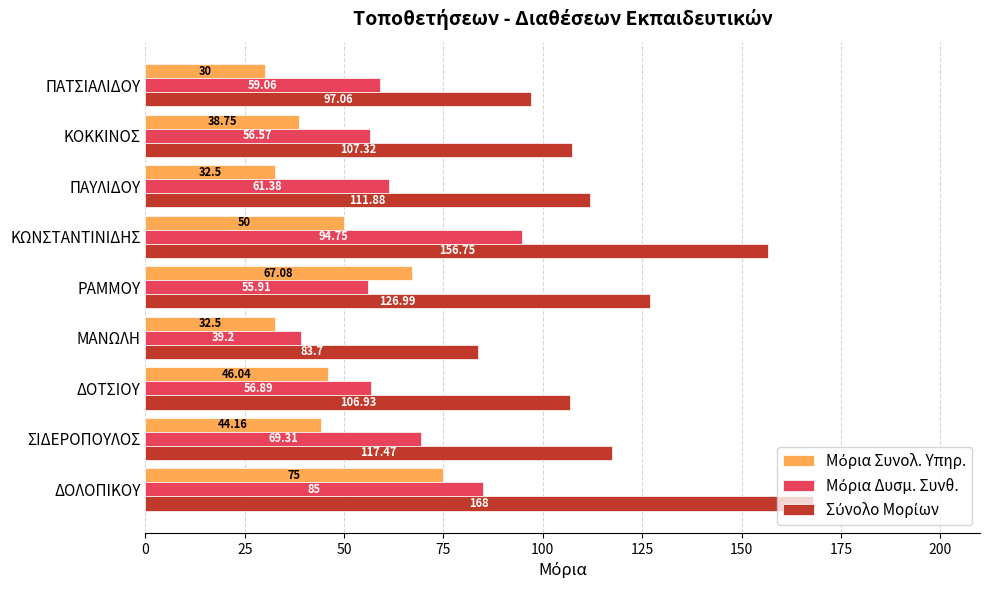

What is the difference between the highest and lowest values at ΡΑΜΜΟΥ?

71.1